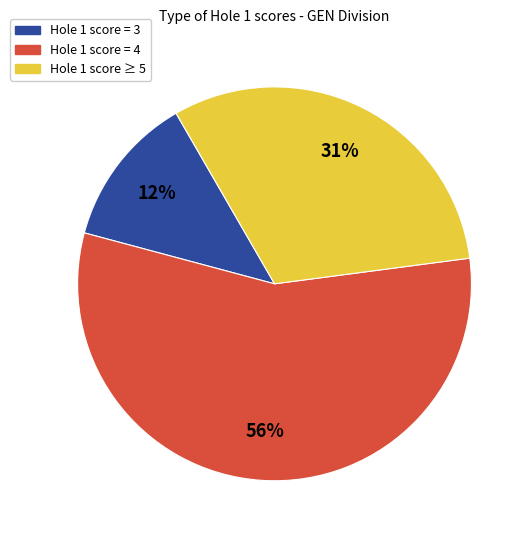

To the nearest percent, what is the average slice percentage?

33%